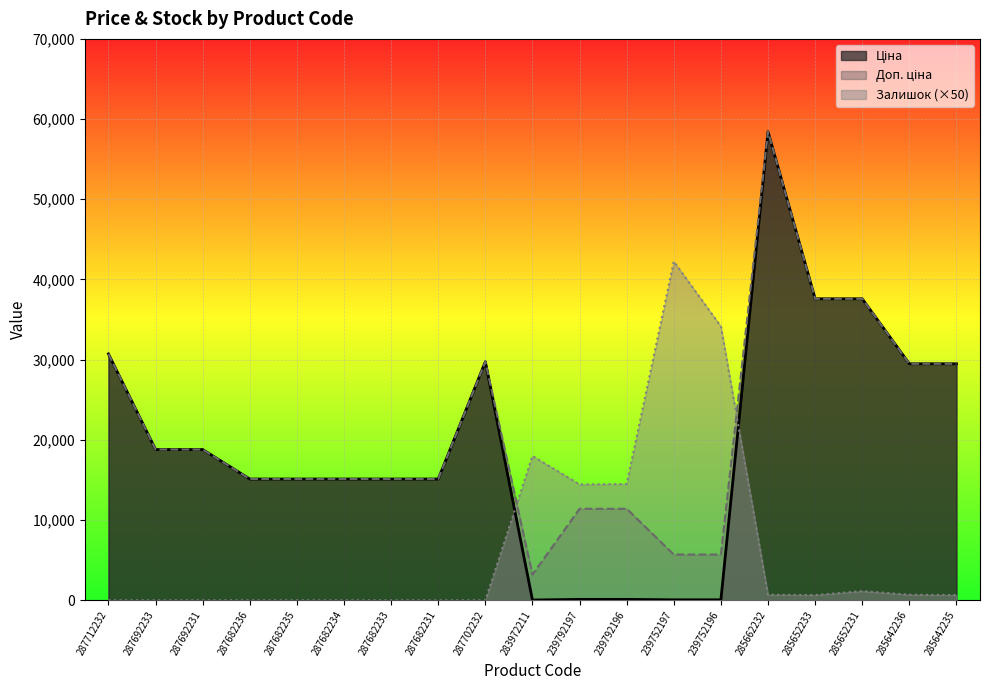

Reading left to right, extract all data points from this chart.

Ціна: 30717.1	18796.8	18796.8	15120.0	15120.0	15120.0	15120.0	15120.0	29747.2	32.0	114.1	114.1	57.0	57.0	58426.5	37593.6	37593.6	29491.5	29491.5
Доп. ціна: 30717.1	18796.8	18796.8	15120.0	15120.0	15120.0	15120.0	15120.0	29747.2	3205.0	11410.0	11410.0	5705.0	5705.0	58426.5	37593.6	37593.6	29491.5	29491.5
Залишок: 0.0	0.0	0.0	0.0	0.0	0.0	0.0	0.0	0.0	18000.0	14450.0	14500.0	42250.0	34150.0	700.0	650.0	1150.0	700.0	650.0